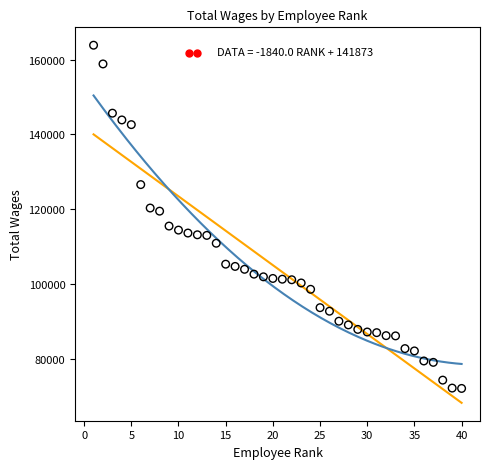

What is the range of X values (max minus min)?

39